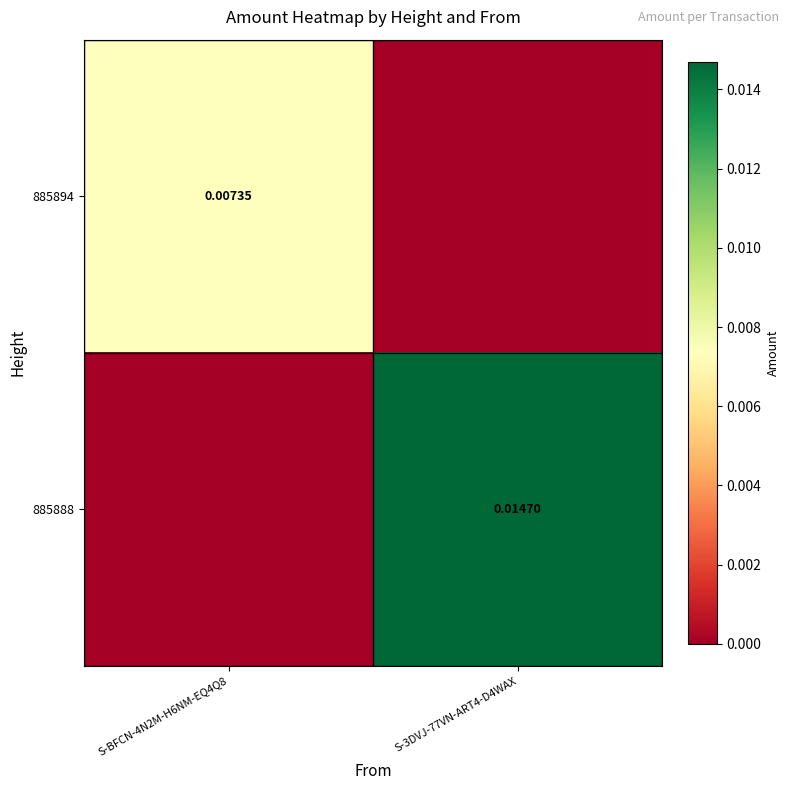

Rank the categories by 885888 value from highest to lowest.

S-3DVJ-77VN-ART4-D4WAX, S-BFCN-4N2M-H6NM-EQ4Q8